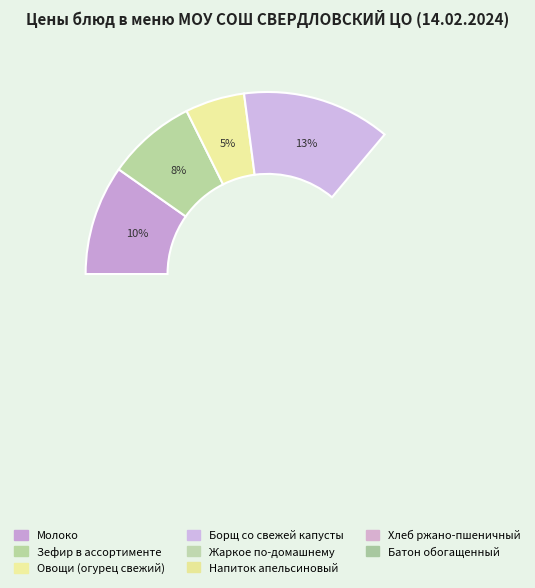

How many segments does this pie chart have?

8